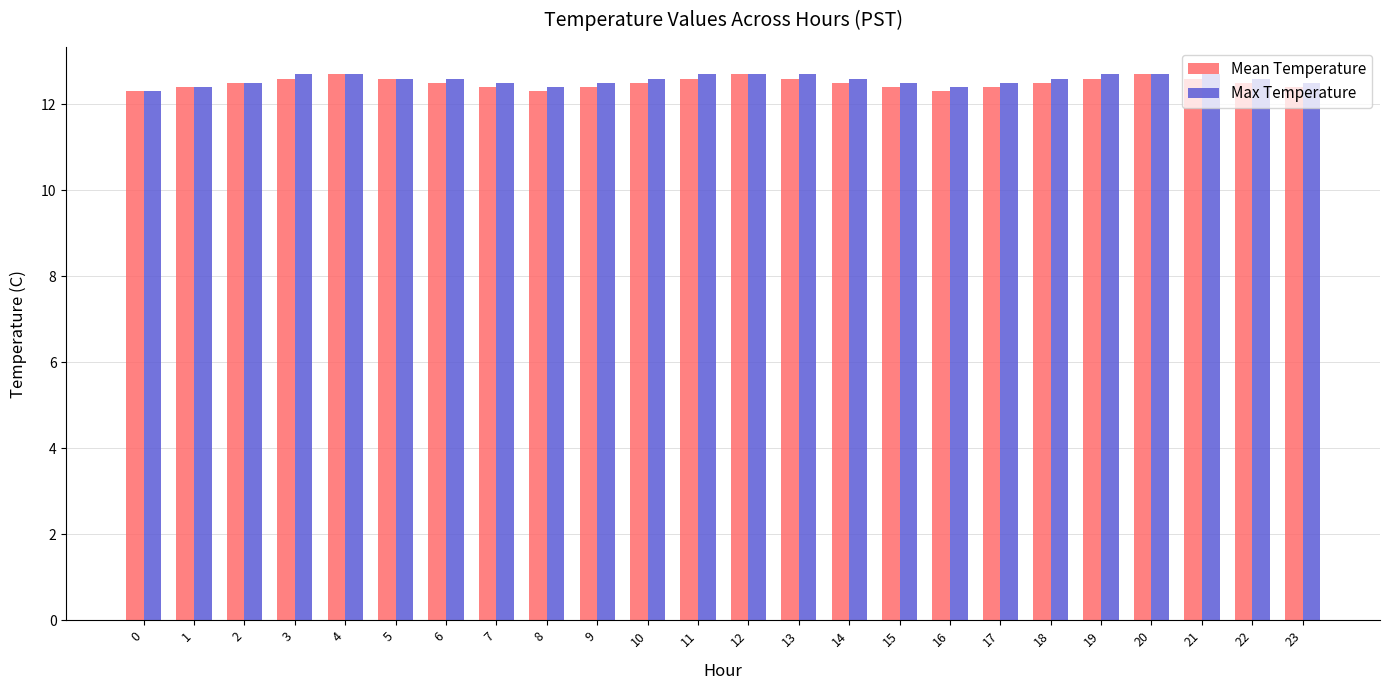

What is the sum of the Mean Temperature values at 4 and 11?

25.3